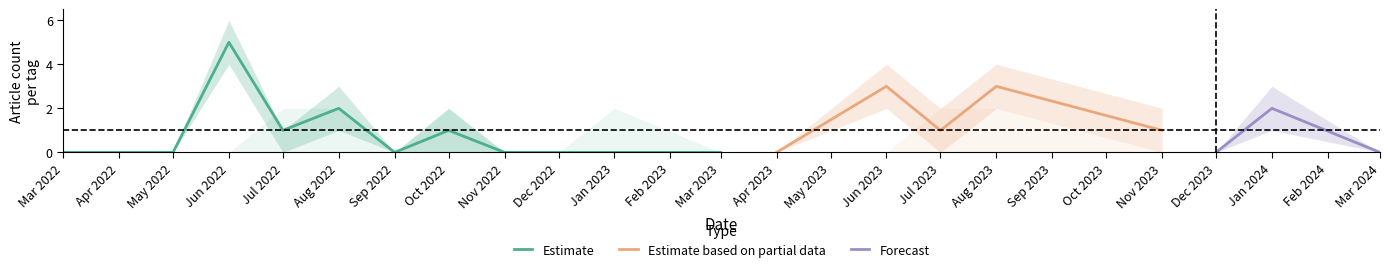

True or false: Estimate has a value of 5 at Jun 2022.

True